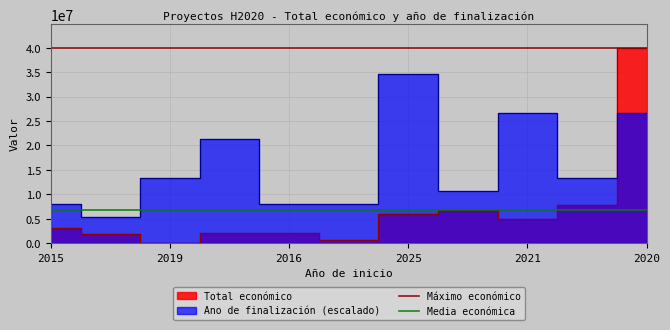

What is the value of the Máximo económico point at the 1st from the left?

40000000.0